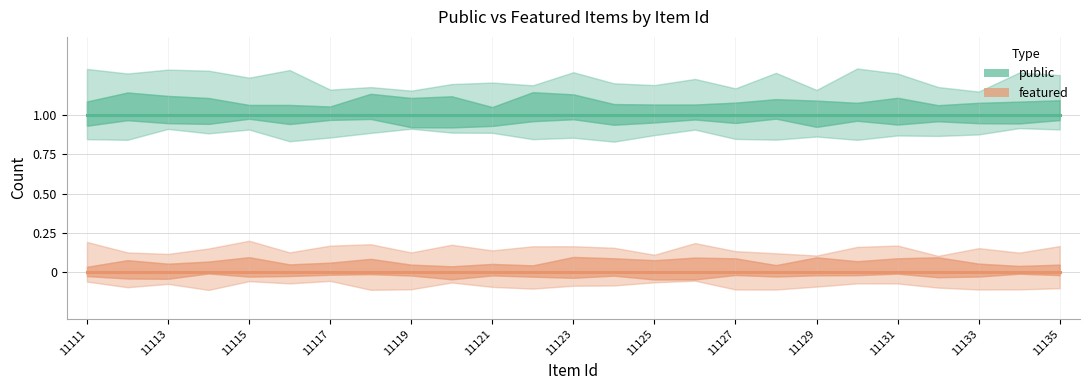

Between 14 and 17, which series saw the biggest shift?

public